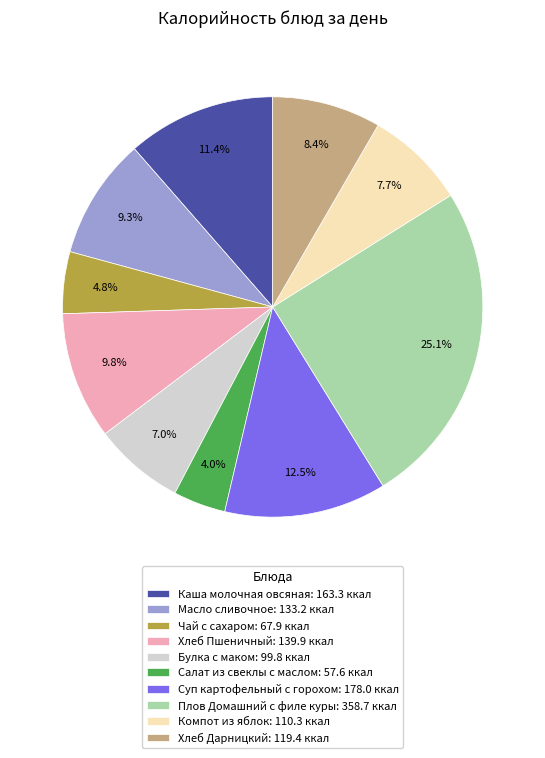

To the nearest percent, what is the difference between the Плов Домашний с филе куры and Компот из яблок slice percentages?

17%